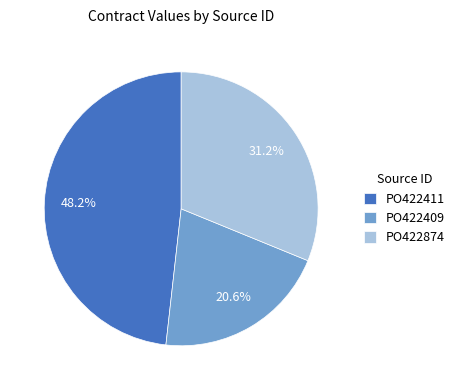

Rank the categories by value from highest to lowest.

PO422411, PO422874, PO422409